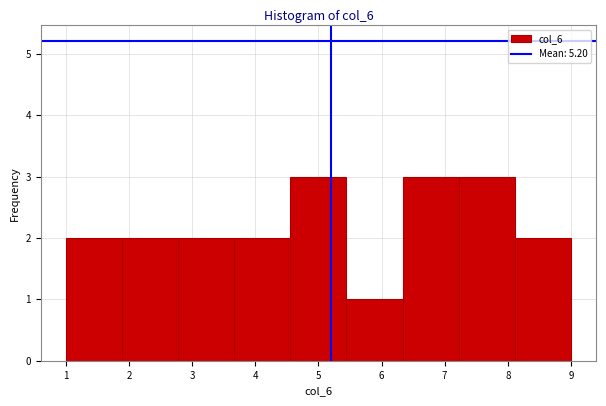

Reading left to right, list every bar in this chart as the range it spans on the x-axis followed by its height. Neither the bar edges nor the heights are printed on the chart, so give them approximately, as read against the axes.

1.0 to 1.9: 2
1.9 to 2.8: 2
2.8 to 3.7: 2
3.7 to 4.6: 2
4.6 to 5.4: 3
5.4 to 6.3: 1
6.3 to 7.2: 3
7.2 to 8.1: 3
8.1 to 9.0: 2